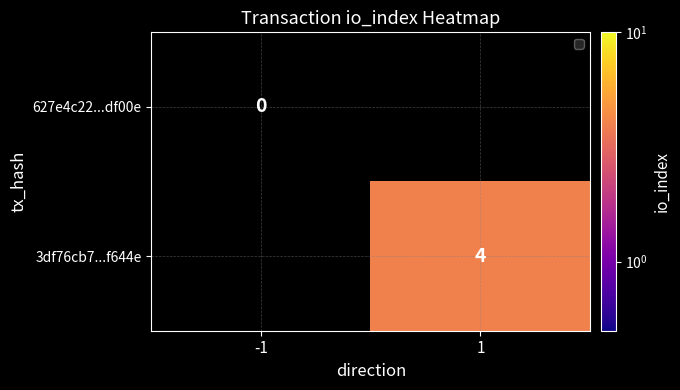

Is the value of 3df76cb7...f644e at 1 greater than the value of 627e4c22...df00e at -1?

Yes